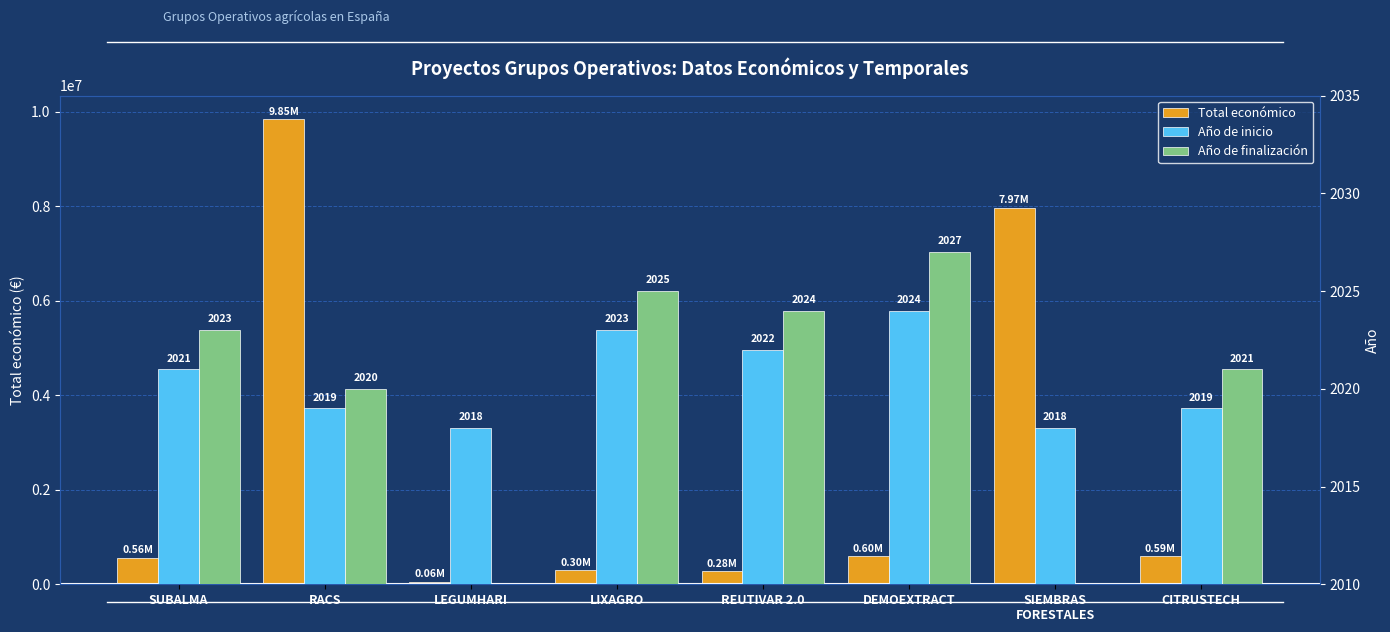

Between REUTIVAR 2.0 and LEGUMHARI, which is larger?

REUTIVAR 2.0